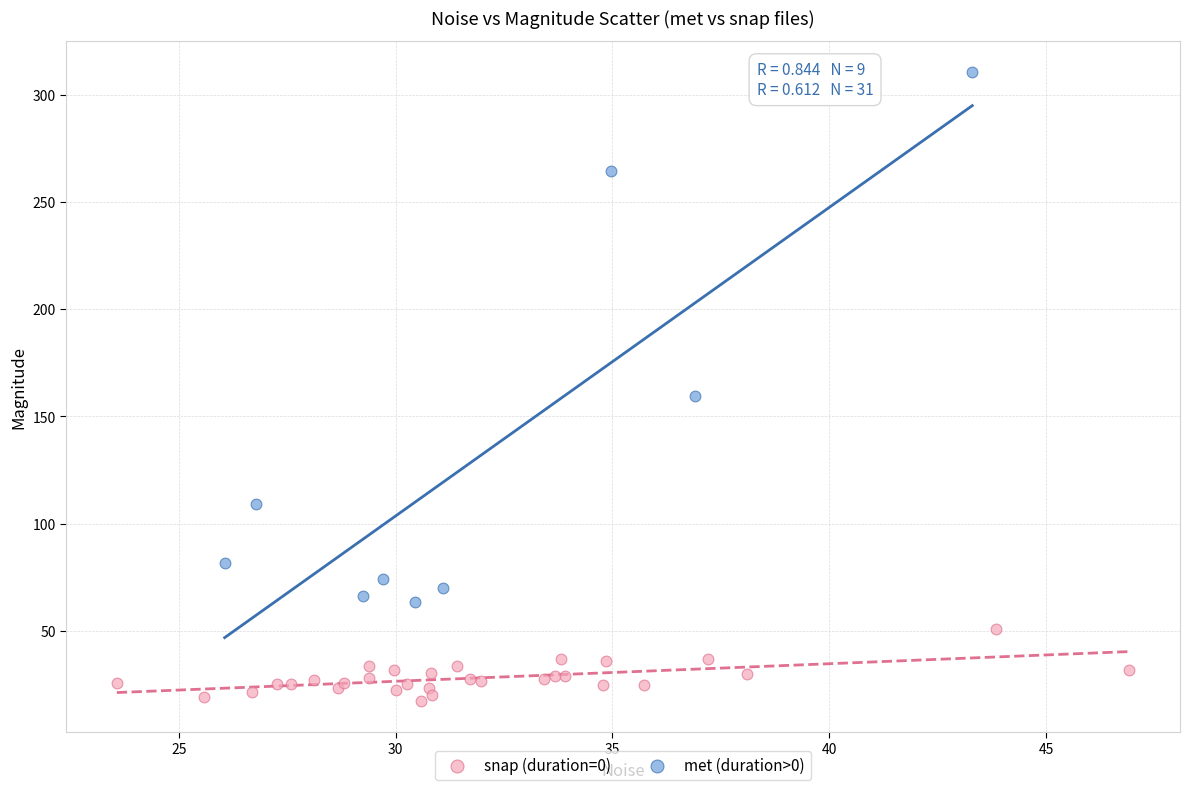

Which series has the widest spread of Y values?

met (duration>0)